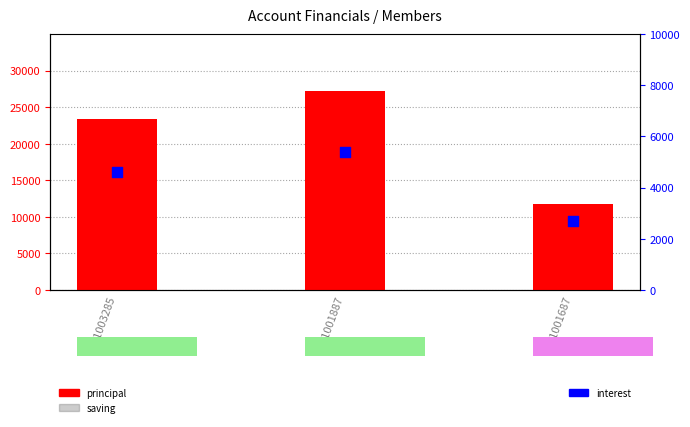

At how many categories does at least one series exceed 22434?

2